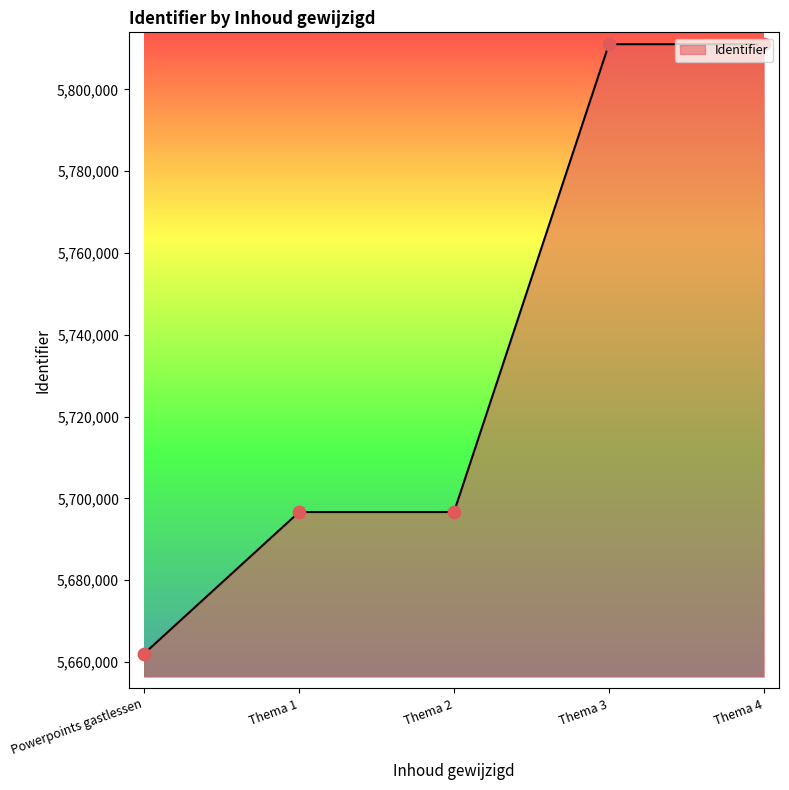

What is the ratio of the value at Powerpoints gastlessen to the value at Thema 4?

1.0